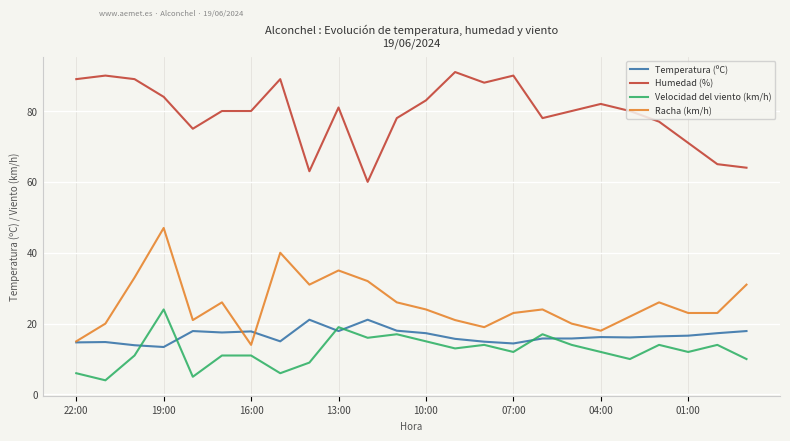

What is the minimum value shown in the chart?

4.0